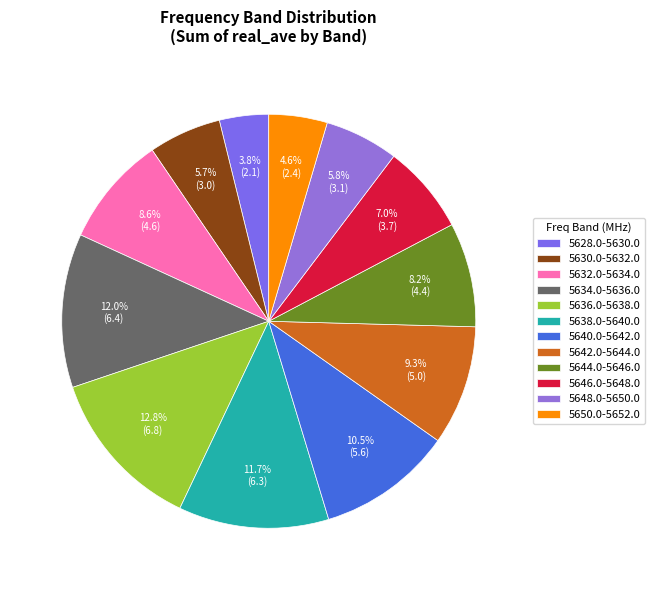

What percentage is the 5630.0-5632.0 slice, to the nearest percent?

6%